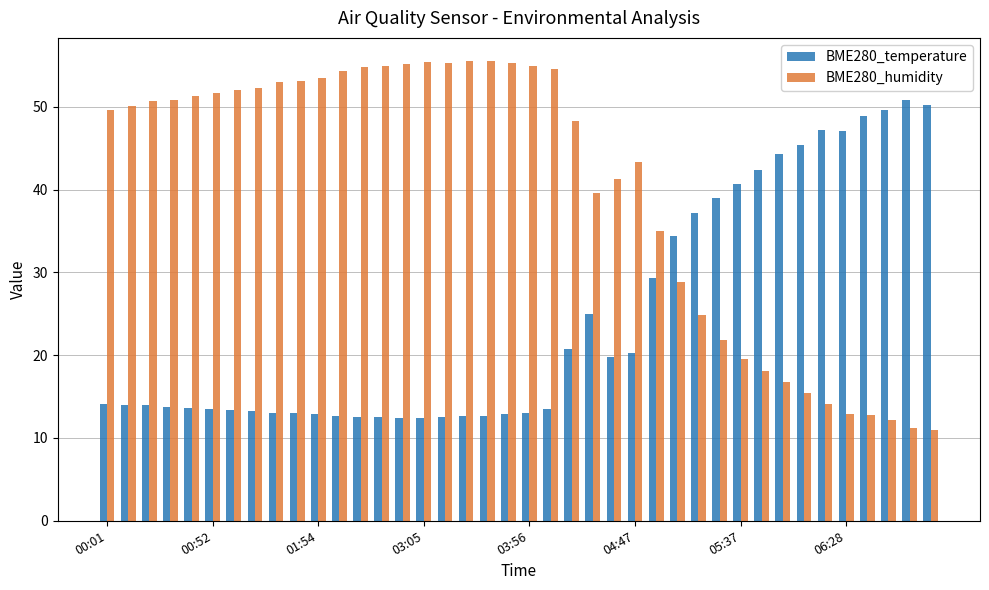

What is the sum of all BME280_temperature values?

980.4